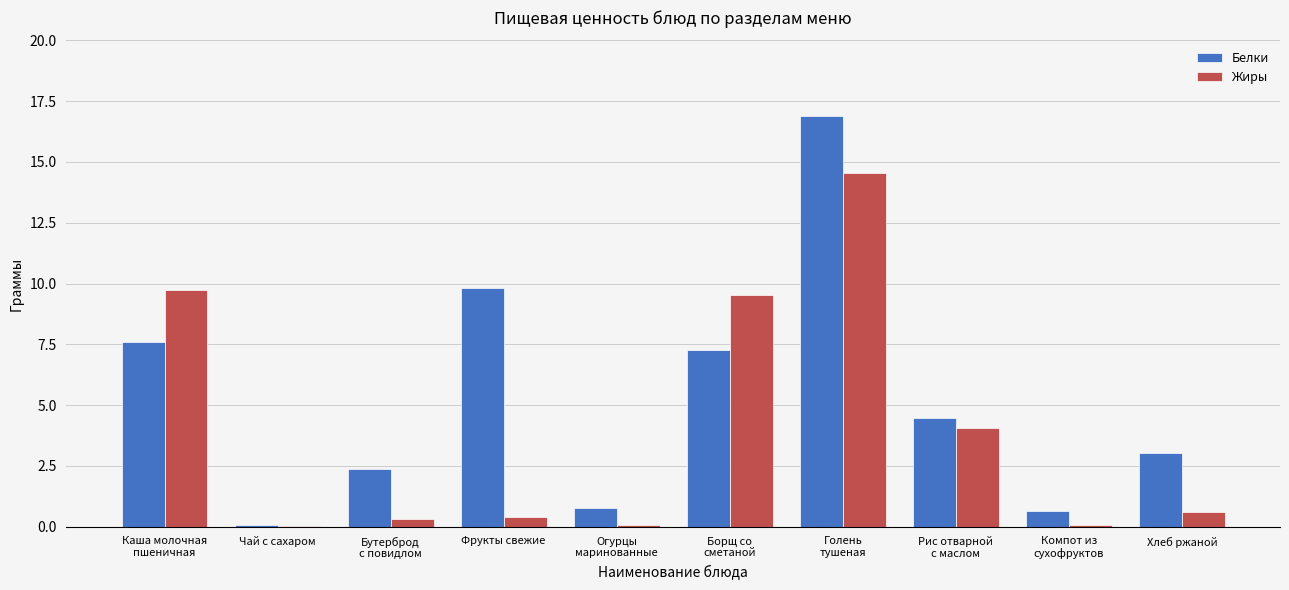

What is the maximum value for Жиры?

14.6